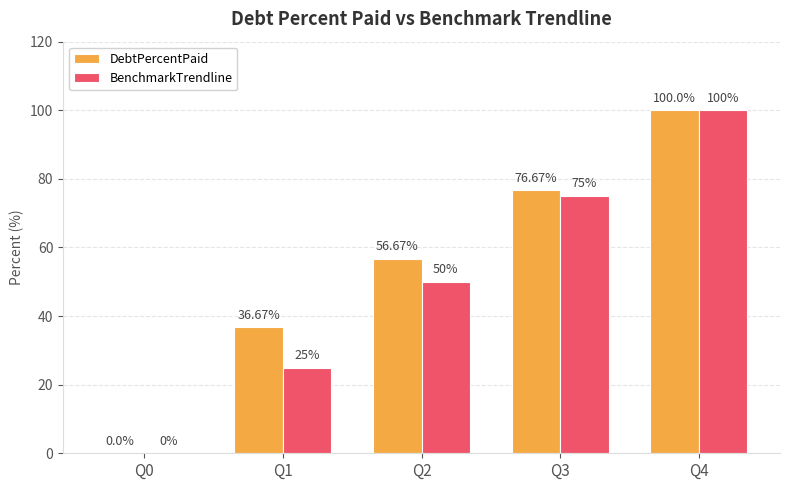

Reading left to right, extract all data points from this chart.

DebtPercentPaid: Q0=0.0	Q1=36.7	Q2=56.7	Q3=76.7	Q4=100.0
BenchmarkTrendline: Q0=0.0	Q1=25.0	Q2=50.0	Q3=75.0	Q4=100.0